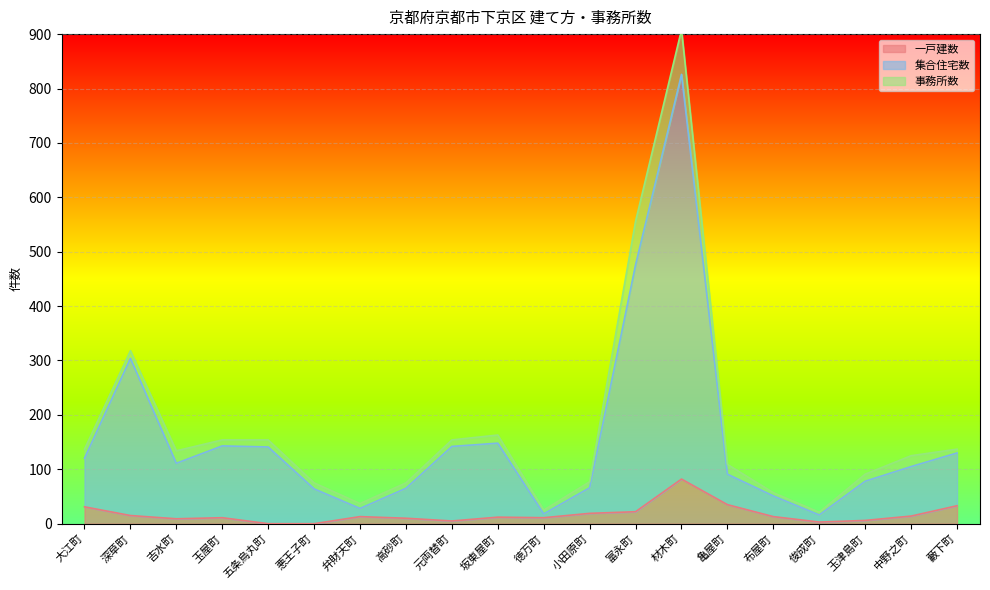

What is the lowest value of the 集合住宅数 series?

16